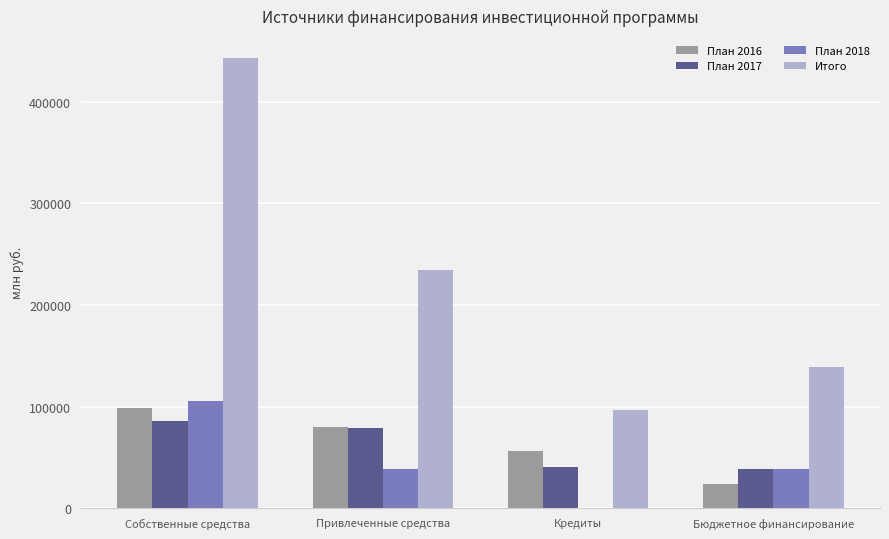

What is the sum of all Итого values?

912833.0